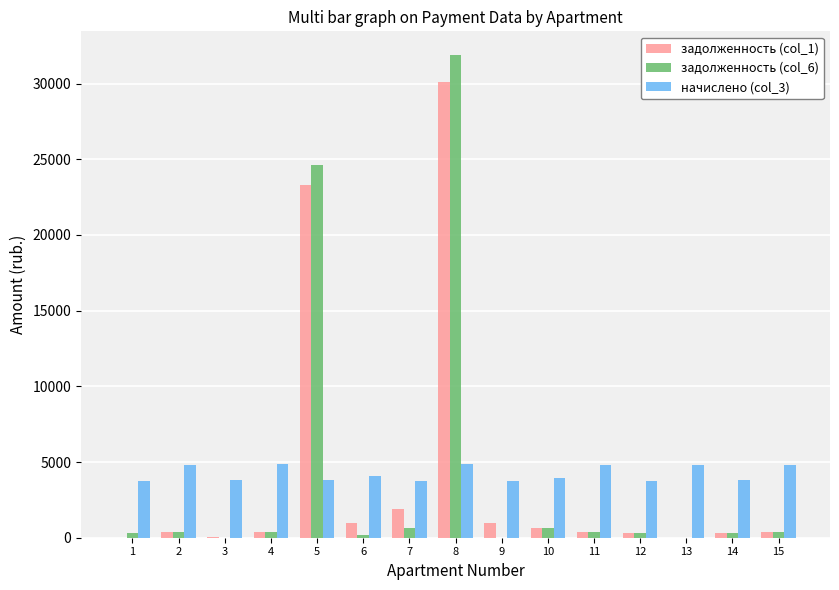

Is the value of начислено (col_3) at 10 greater than the value of задолженность (col_6) at 9?

Yes